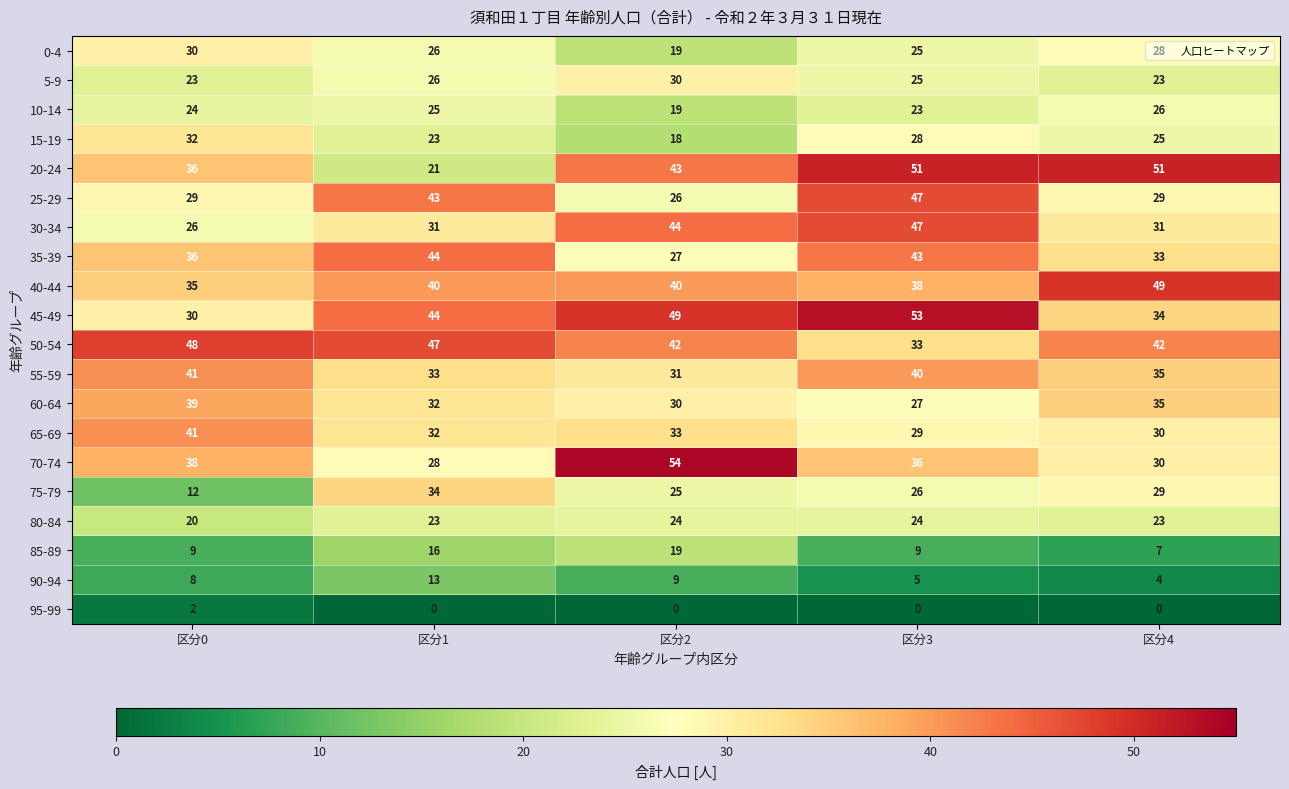

True or false: 0-4 has a value of 29 at 区分2.

False